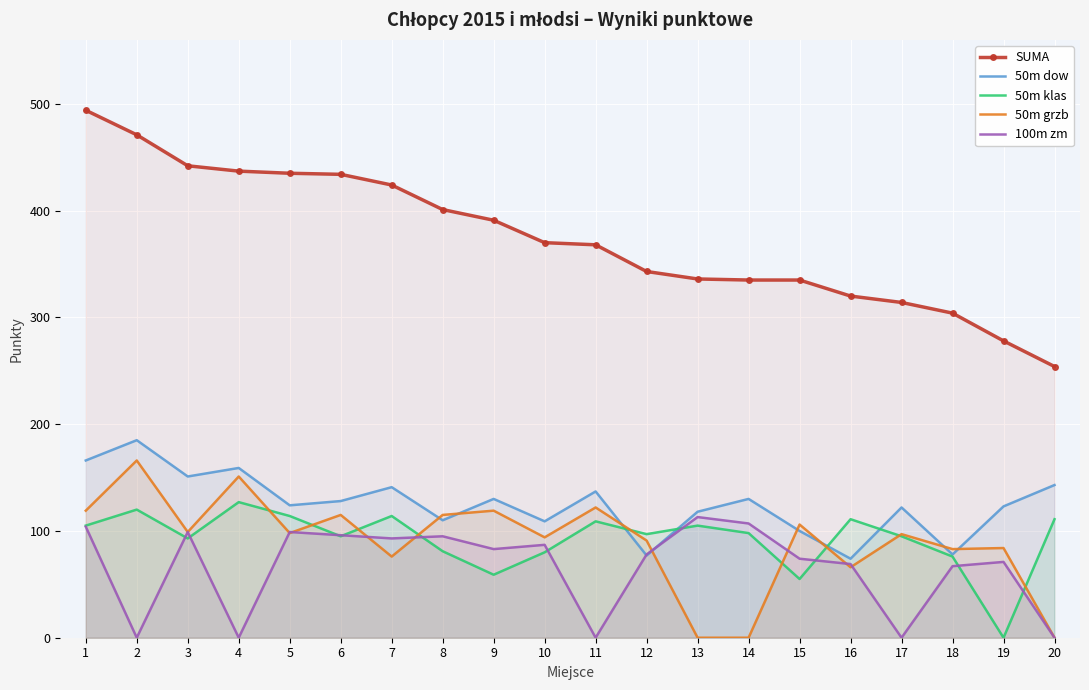

Which category has the highest value across all series?

1